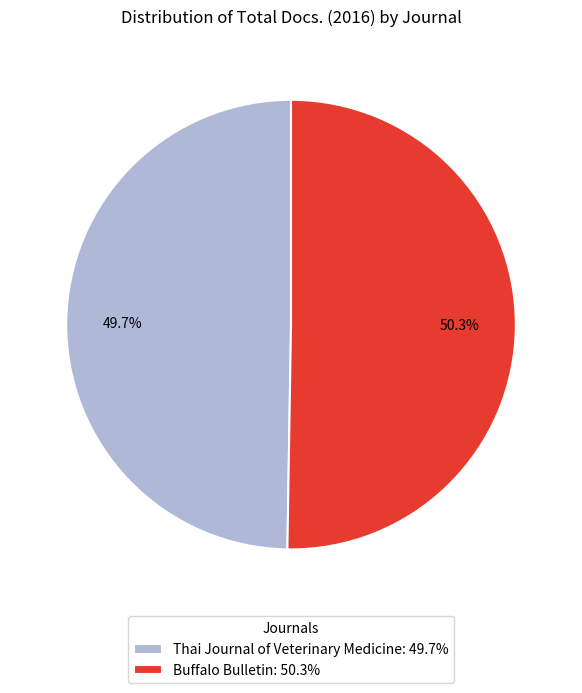

Which category has the smallest portion of the pie?

Thai Journal of Veterinary Medicine